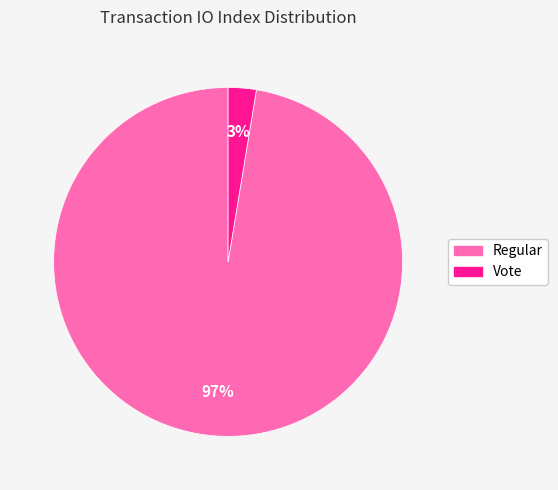

True or false: Regular accounts for 97% of the total.

True